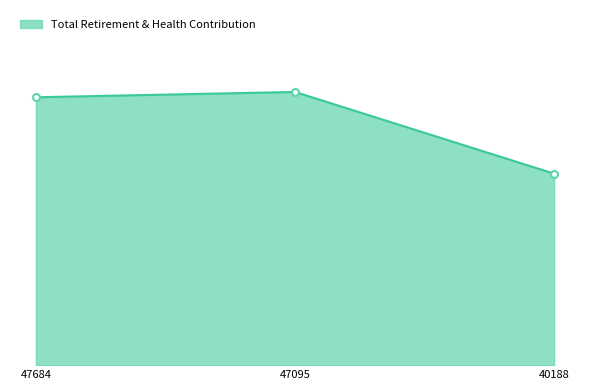

Does the chart have visible grid lines?

No